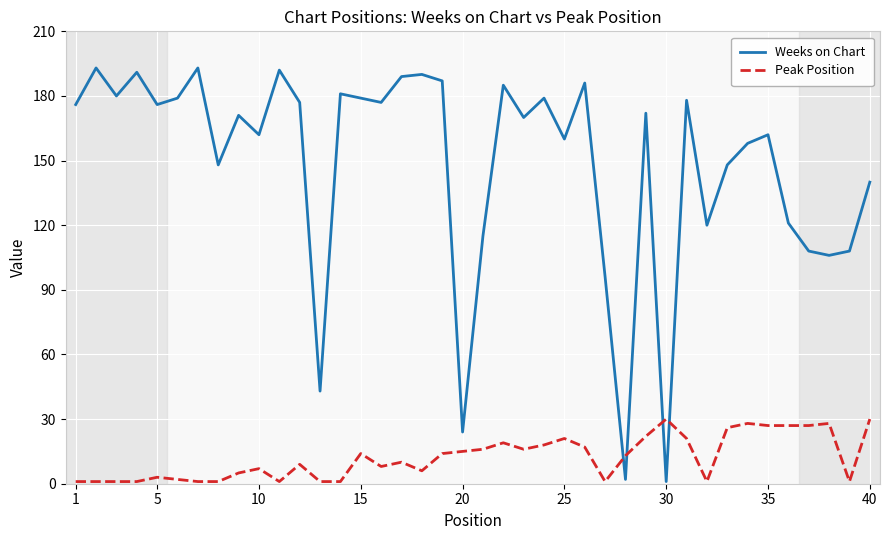

Does the chart have visible grid lines?

Yes